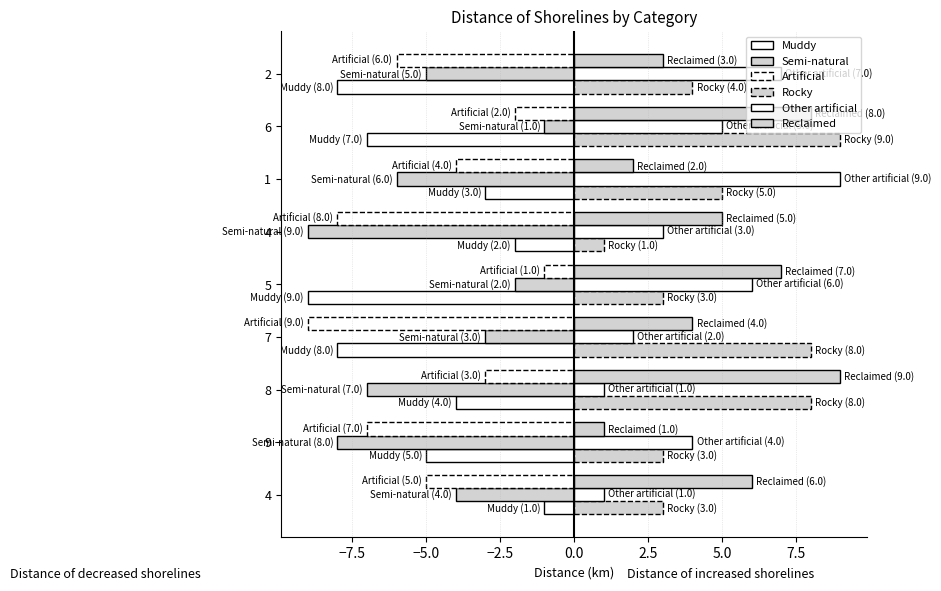

Count the number of categories in the chart.

9